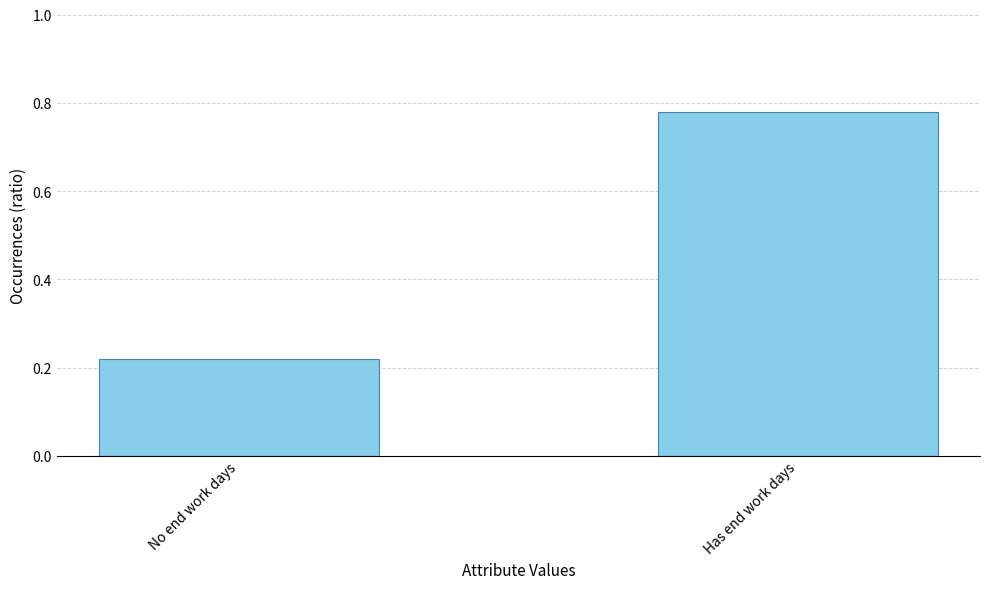

Rank the categories by value from highest to lowest.

Has end work days, No end work days